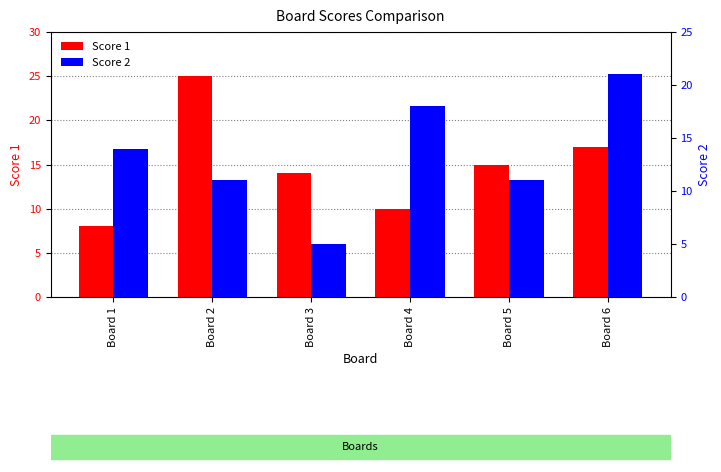

List the labels in order of Score 2 value, smallest first.

Board 3, Board 2, Board 5, Board 1, Board 4, Board 6